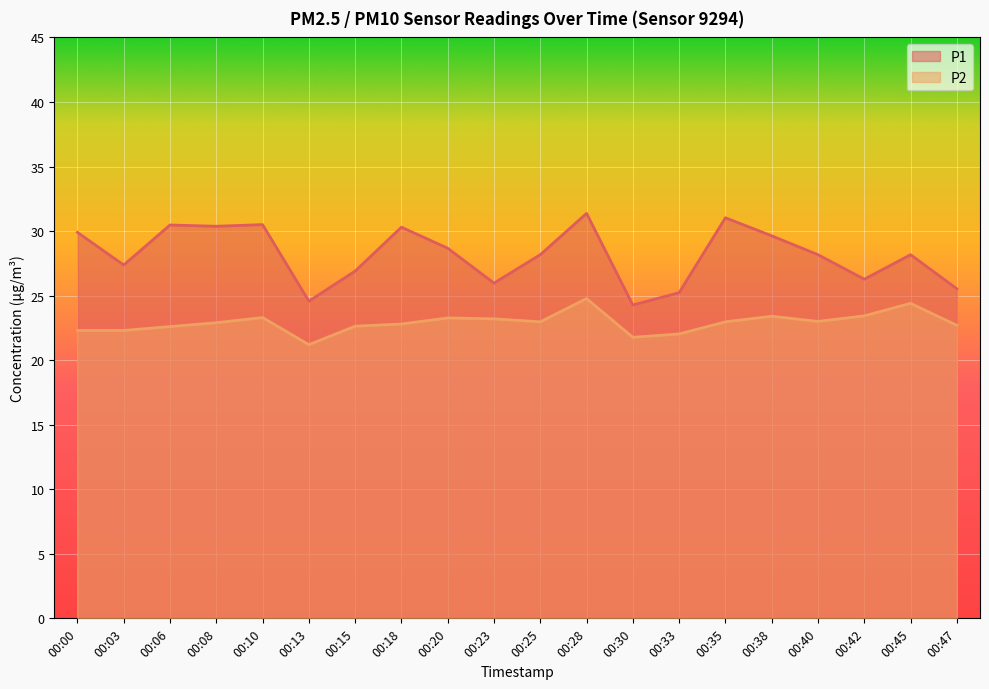

Reading right to left, what are all the values shown in this chart?

P1: 00:47=25.5	00:45=28.2	00:42=26.3	00:40=28.2	00:38=29.6	00:35=31.0	00:33=25.2	00:30=24.3	00:28=31.4	00:25=28.2	00:23=26.0	00:20=28.7	00:18=30.3	00:15=26.9	00:13=24.6	00:10=30.5	00:08=30.4	00:06=30.5	00:03=27.4	00:00=29.9
P2: 00:47=22.7	00:45=24.4	00:42=23.4	00:40=23.0	00:38=23.4	00:35=23.0	00:33=22.0	00:30=21.8	00:28=24.8	00:25=23.0	00:23=23.2	00:20=23.3	00:18=22.8	00:15=22.6	00:13=21.2	00:10=23.3	00:08=22.9	00:06=22.6	00:03=22.3	00:00=22.3